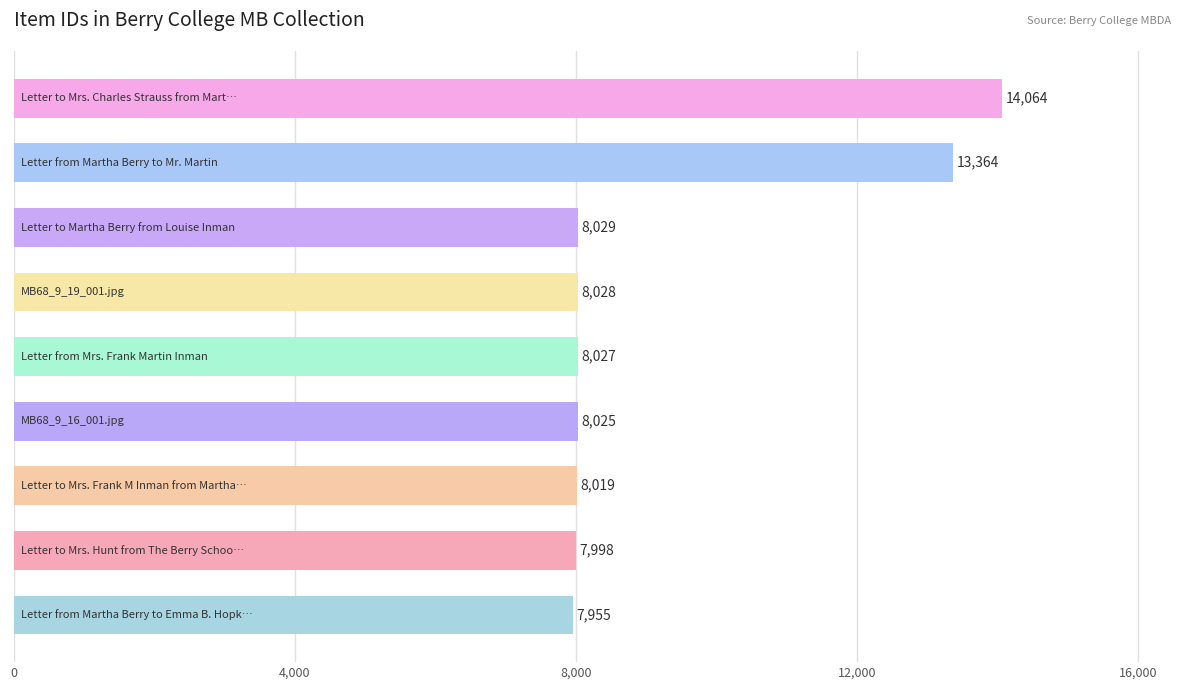

Reading top to bottom, extract all data points from this chart.

14064	13364	8029	8028	8027	8025	8019	7998	7955